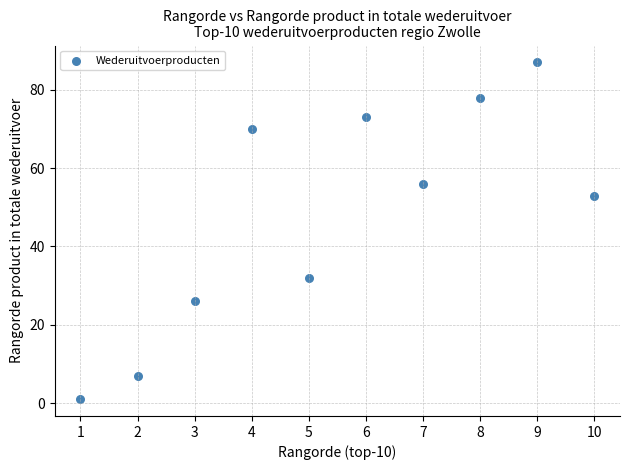

What is the range of Y values (max minus min)?

86